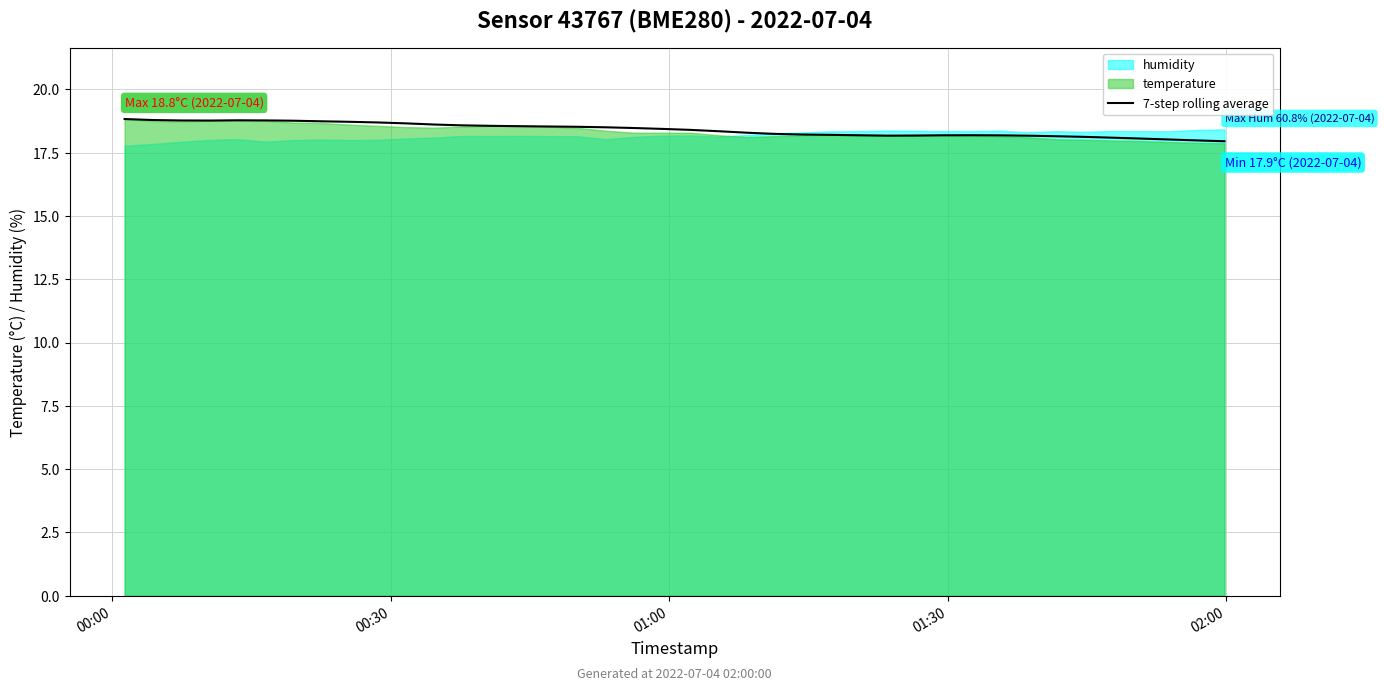

What is the smallest value displayed?

18.0